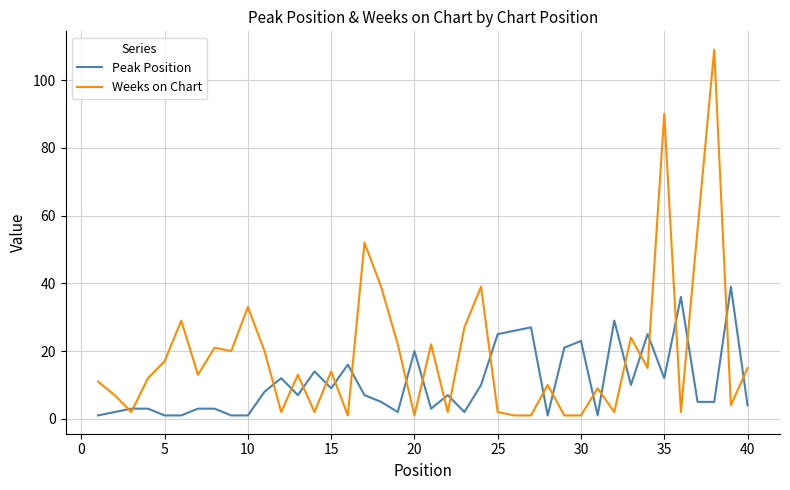

Which series has the largest total across all categories?

Weeks on Chart